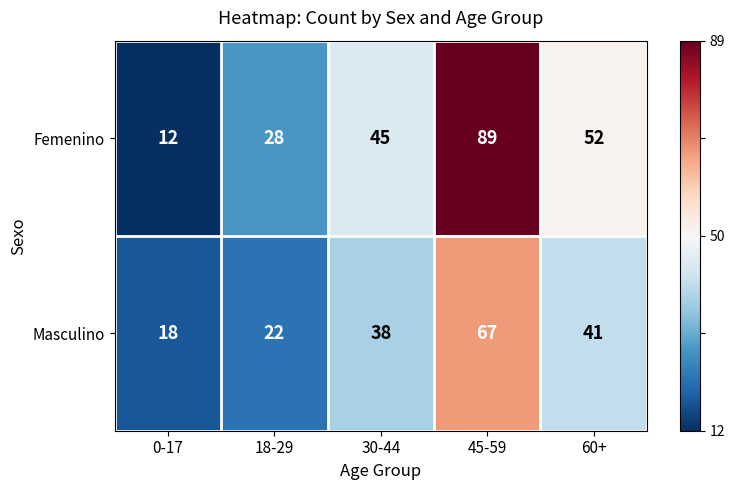

Is it true that Femenino equals 28 at 18-29?

True